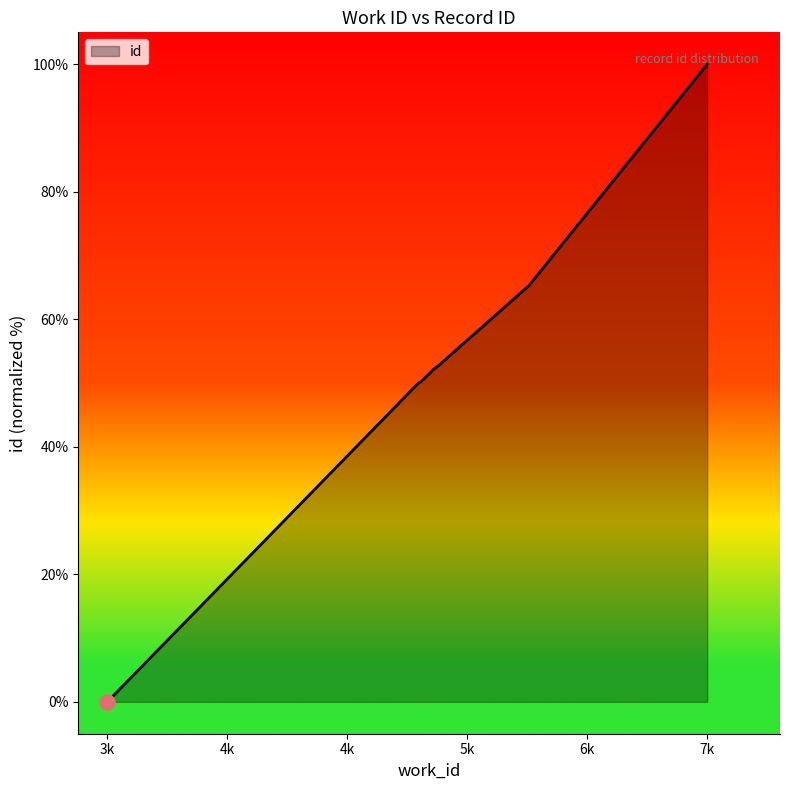

What is the difference between the second highest and second lowest values?

15.3